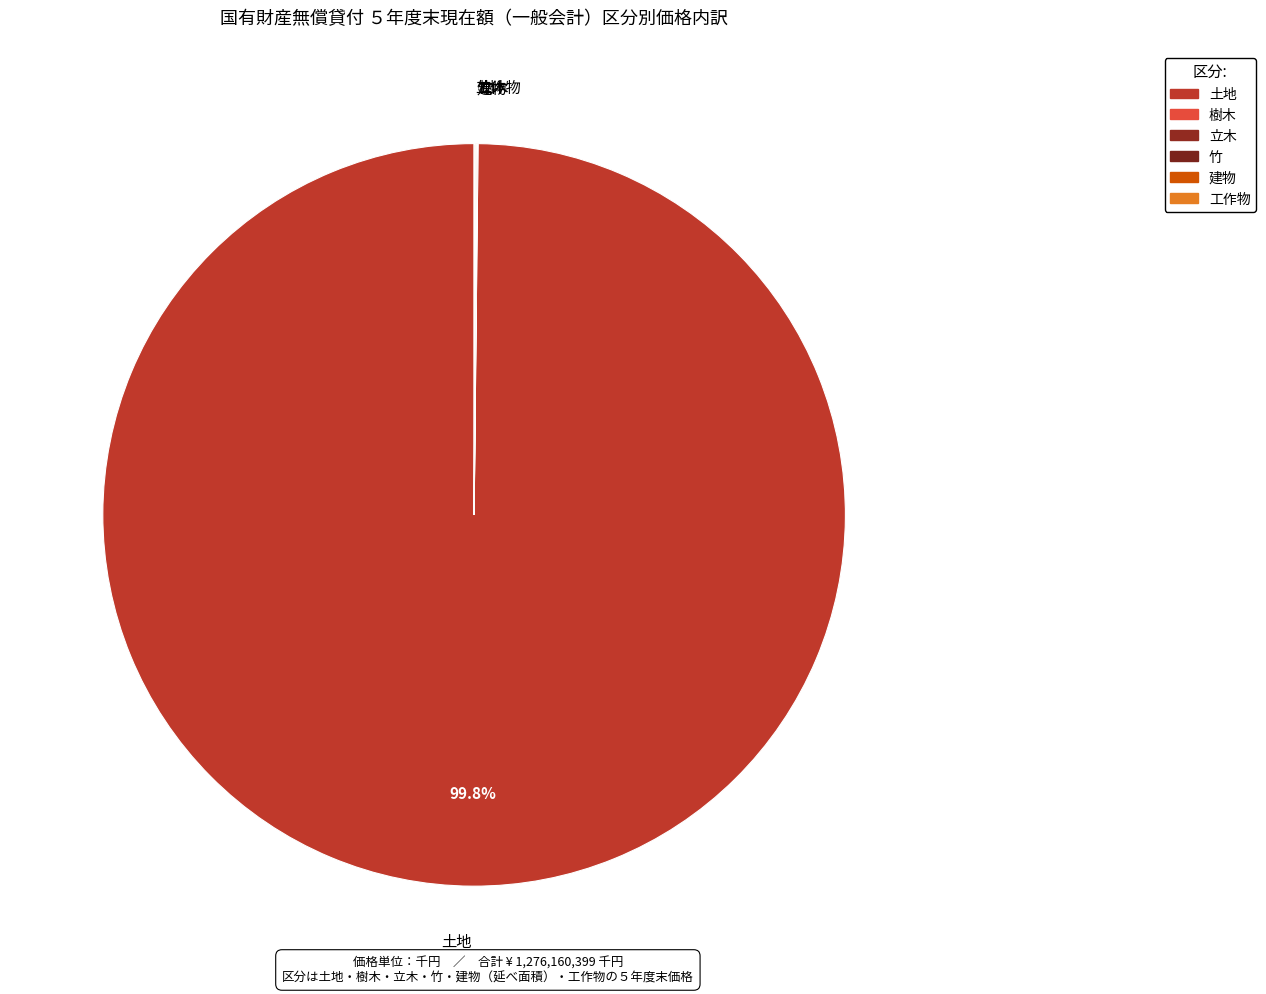

Which category accounts for the majority?

土地